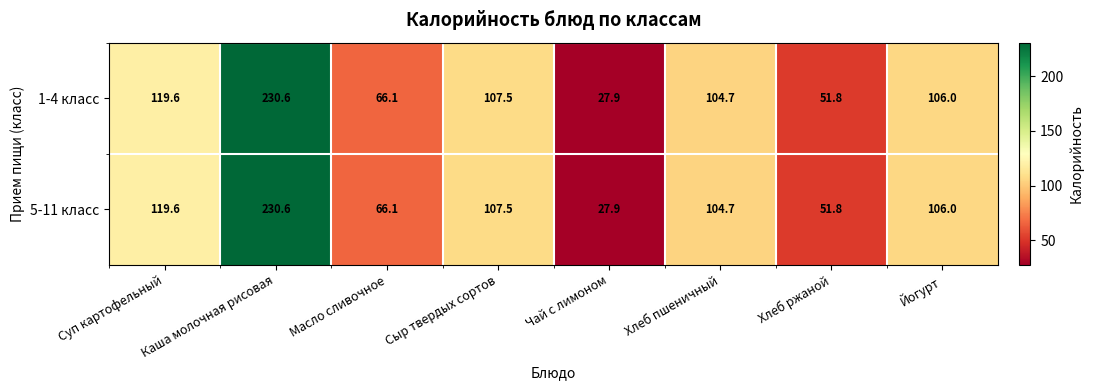

What is the difference between the maximum and minimum values in the 5-11 класс series?

202.7